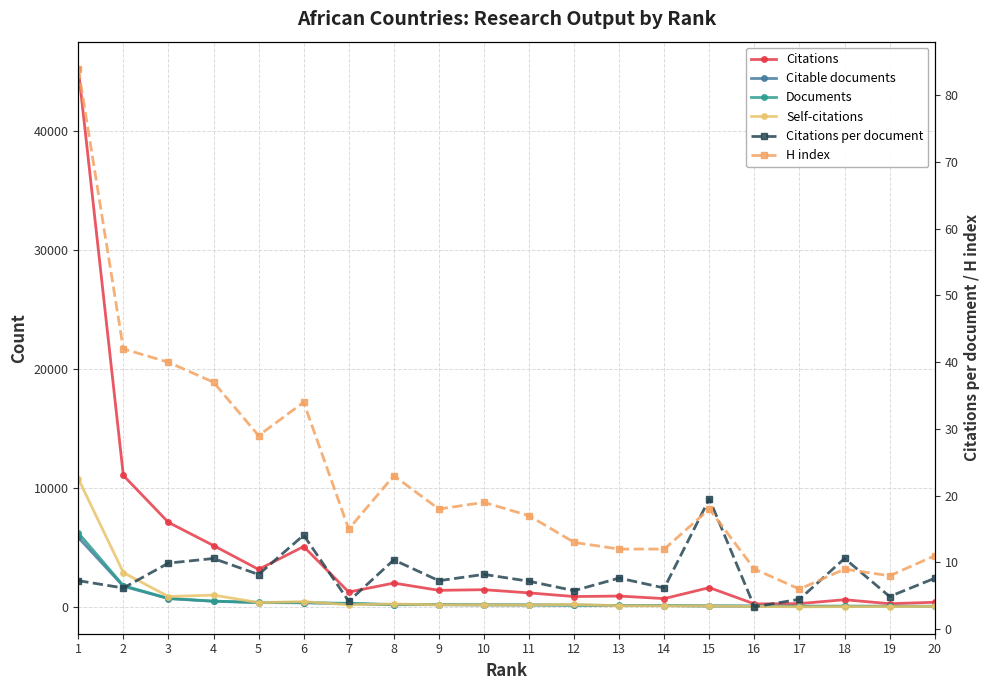

What is the difference between the maximum and minimum values in the Citable documents series?

5789.0